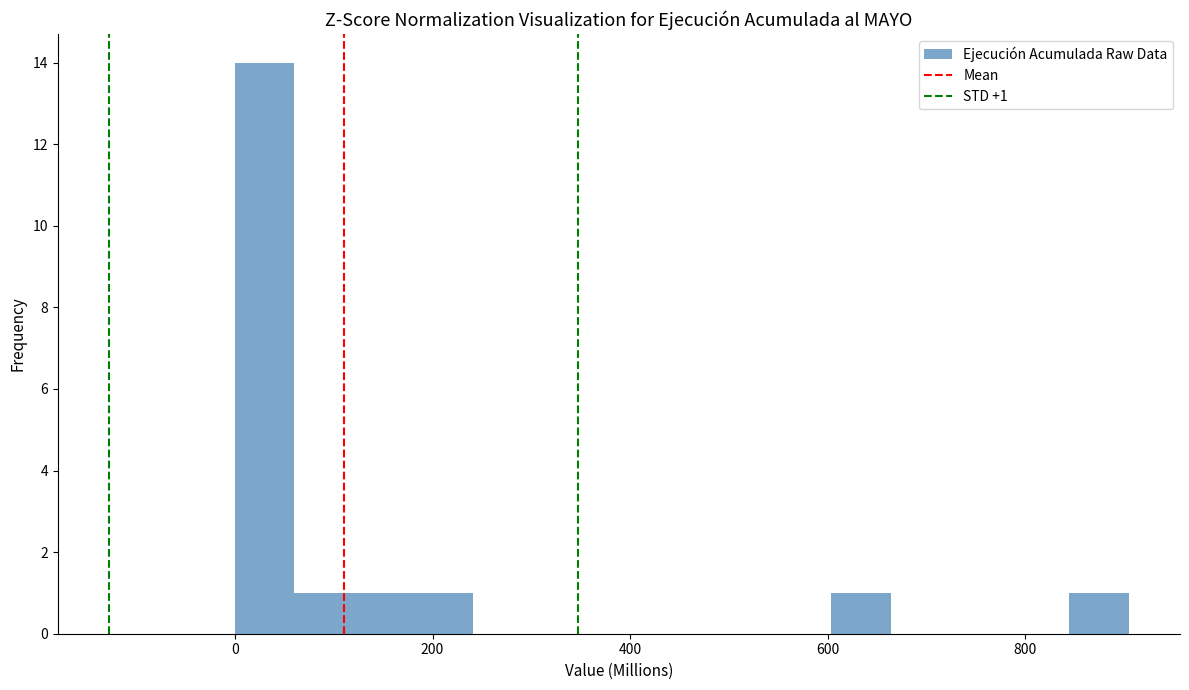

Read against the x-axis, roughly where is the centre of the tallest bar?

40